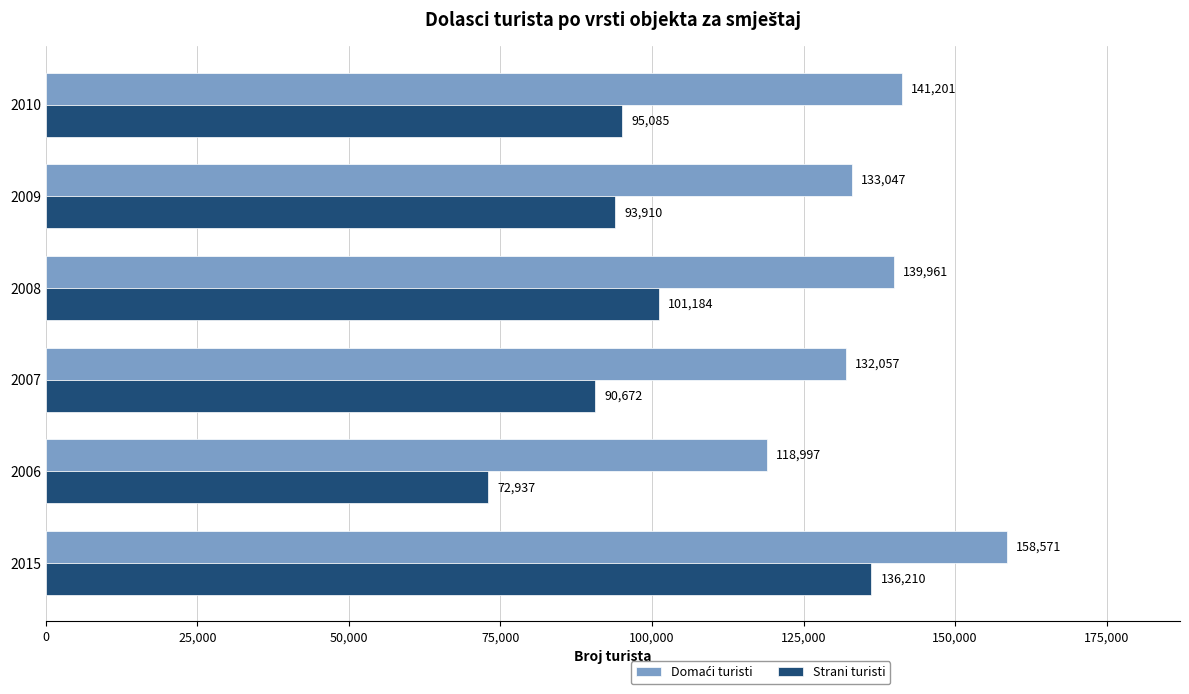

How many data points in Strani turisti are less than 95085?

3